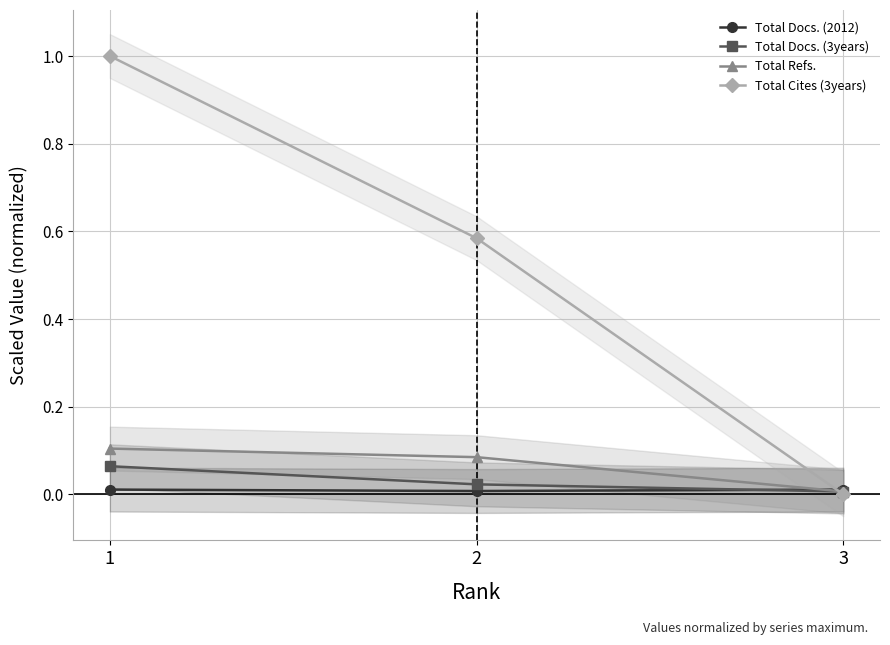

At which category does the chart reach its minimum across all series?

3